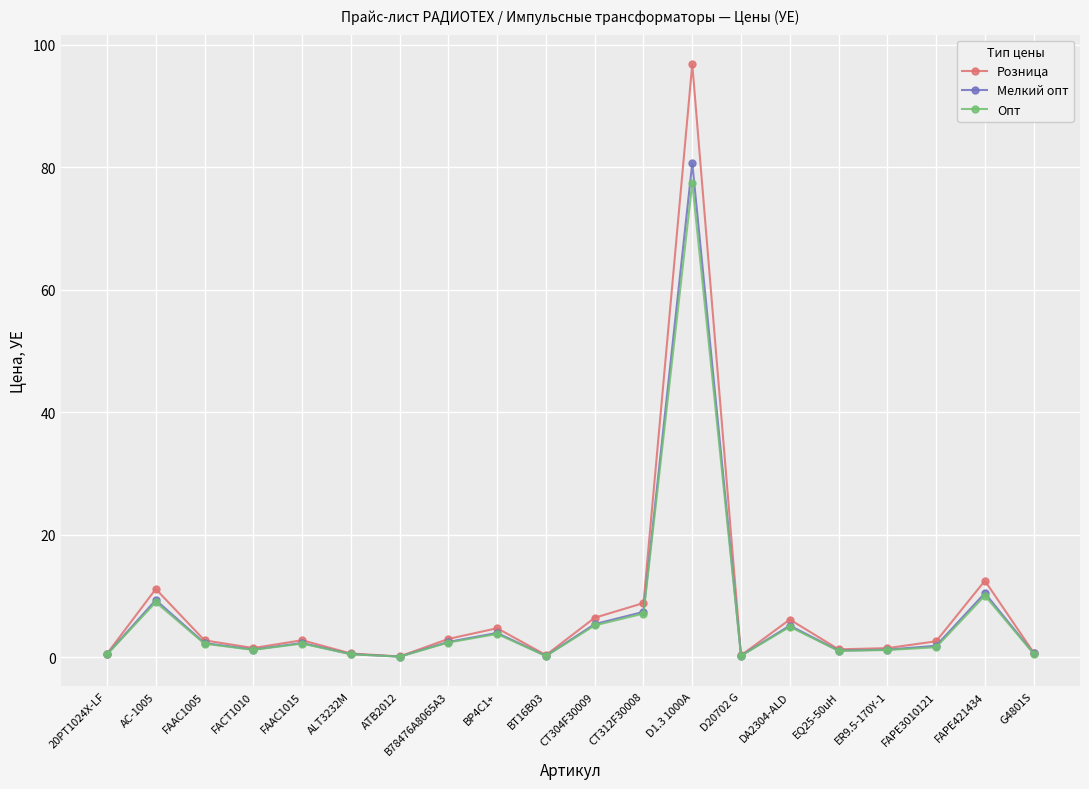

The value of Опт at CT304F30009 is 1.2. True or false?

False